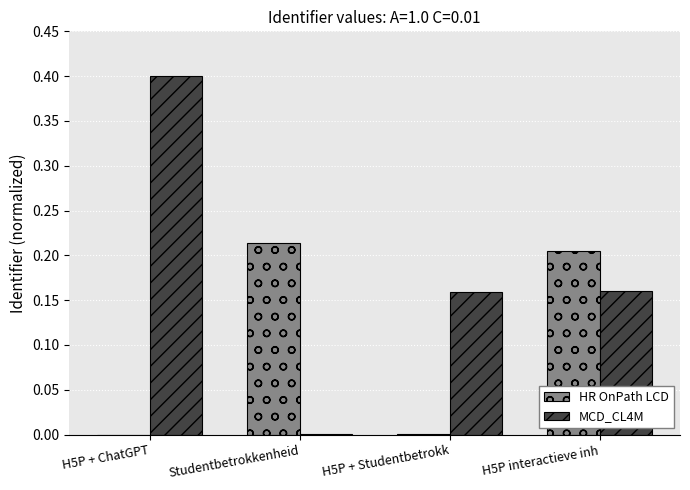

The MCD_CL4M series shows 0.6 at H5P + ChatGPT. True or false?

False